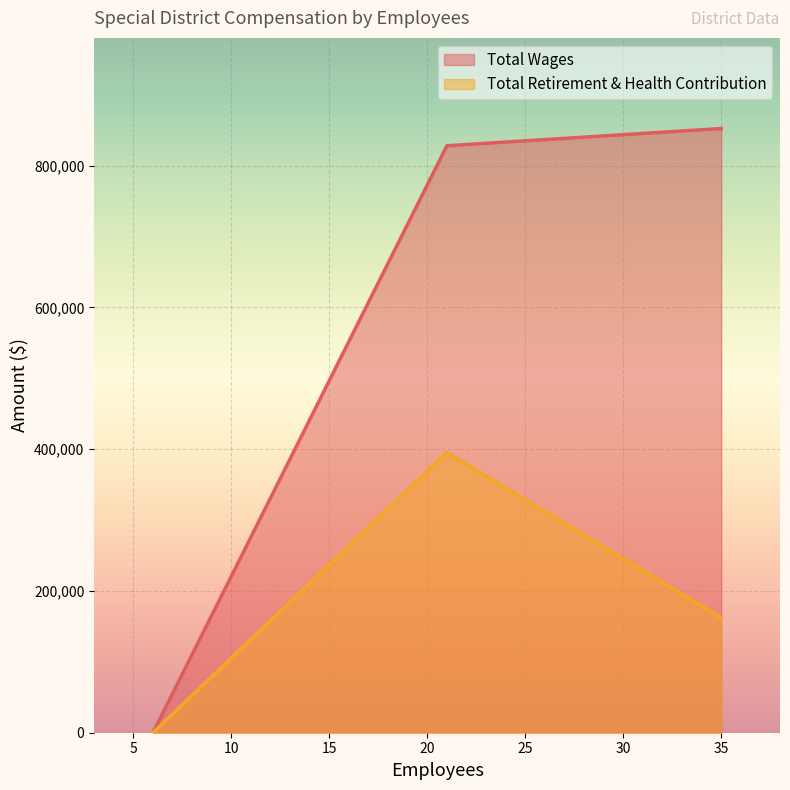

Is the value of Total Retirement & Health Contribution at 21 greater than the value of Total Wages at 6?

Yes